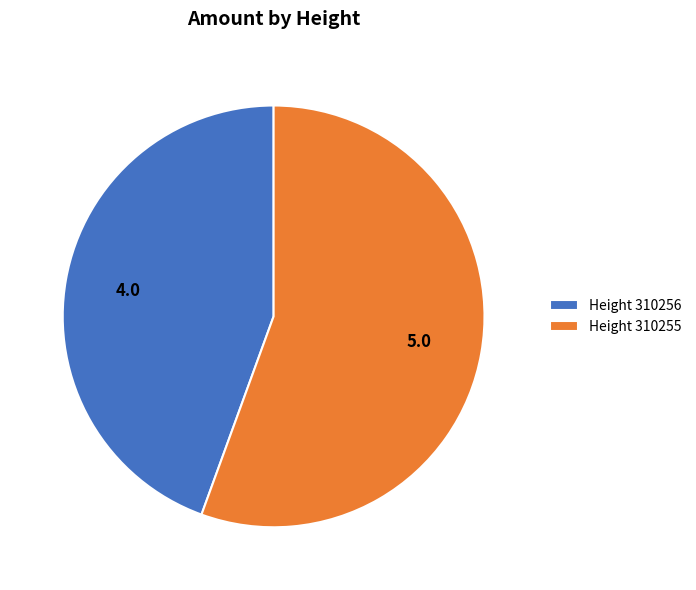

What is the majority slice?

Height 310255